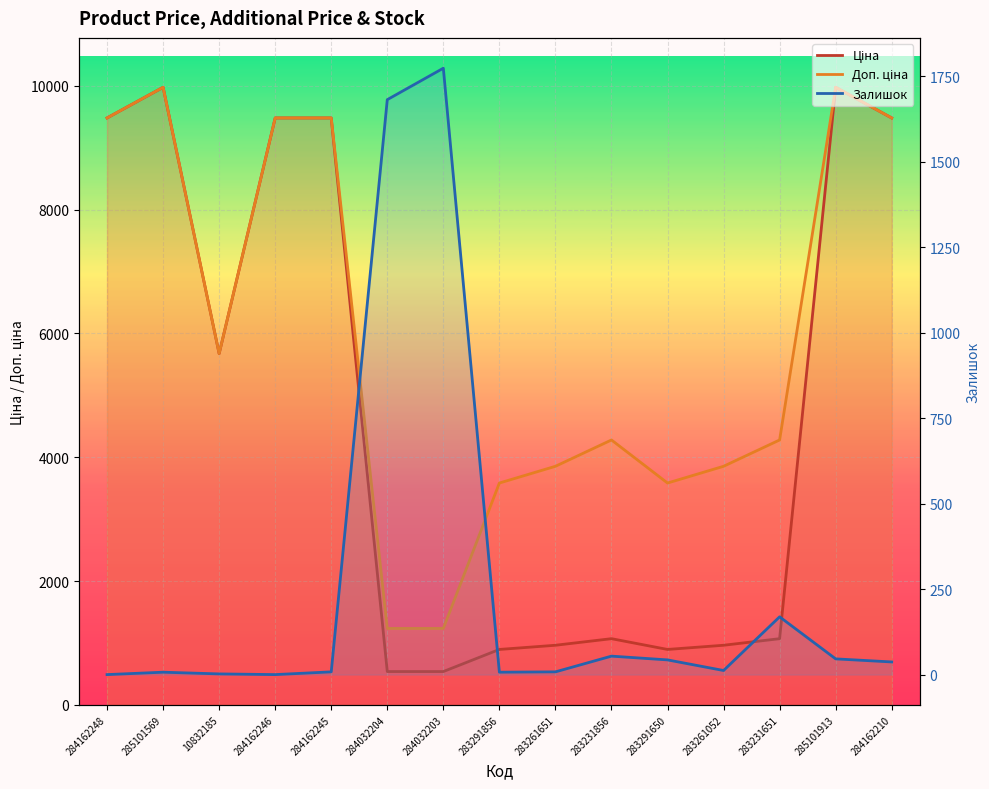

Between which two adjacent categories do Залишок and Доп. ціна first intersect?

284162245 and 284032204